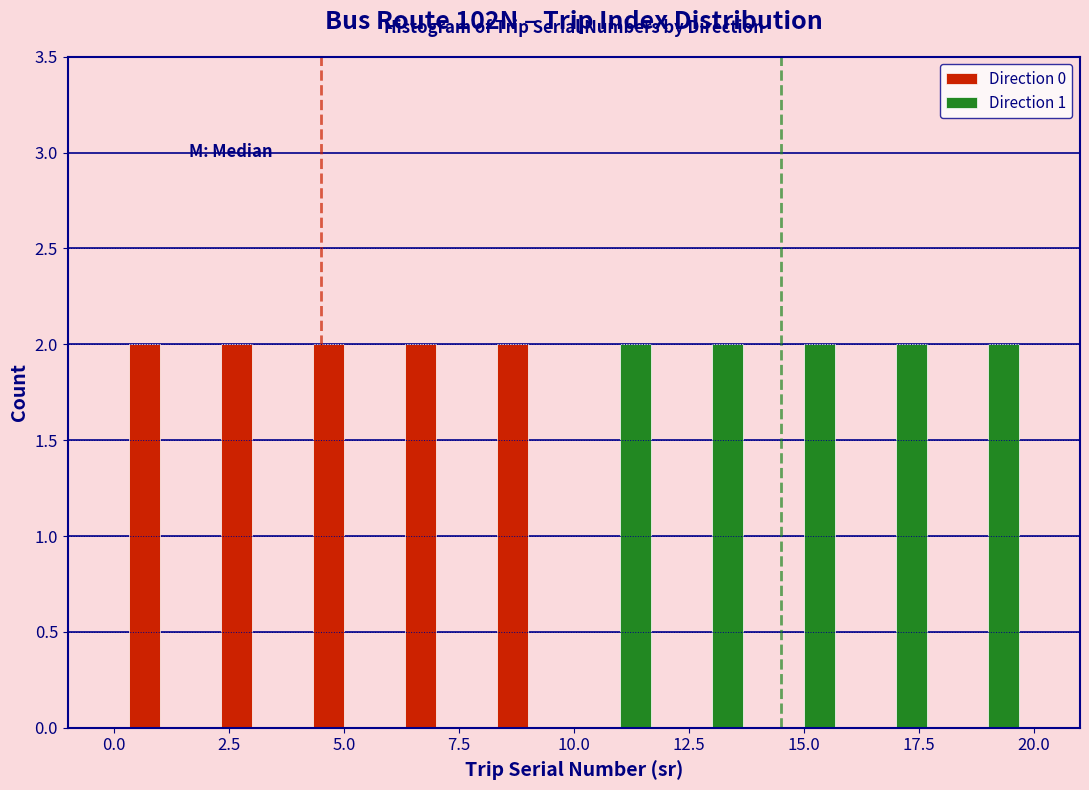

Reading left to right, transcribe this chart: for each range on the x-axis, give the height of each series' bar. The values are not printed on the chart, so give them approximately, as read against the axis.

0 to 2: Direction 0=2	Direction 1=0
2 to 4: Direction 0=2	Direction 1=0
4 to 6: Direction 0=2	Direction 1=0
6 to 8: Direction 0=2	Direction 1=0
8 to 10: Direction 0=2	Direction 1=0
10 to 12: Direction 0=0	Direction 1=2
12 to 14: Direction 0=0	Direction 1=2
14 to 16: Direction 0=0	Direction 1=2
16 to 18: Direction 0=0	Direction 1=2
18 to 20: Direction 0=0	Direction 1=2